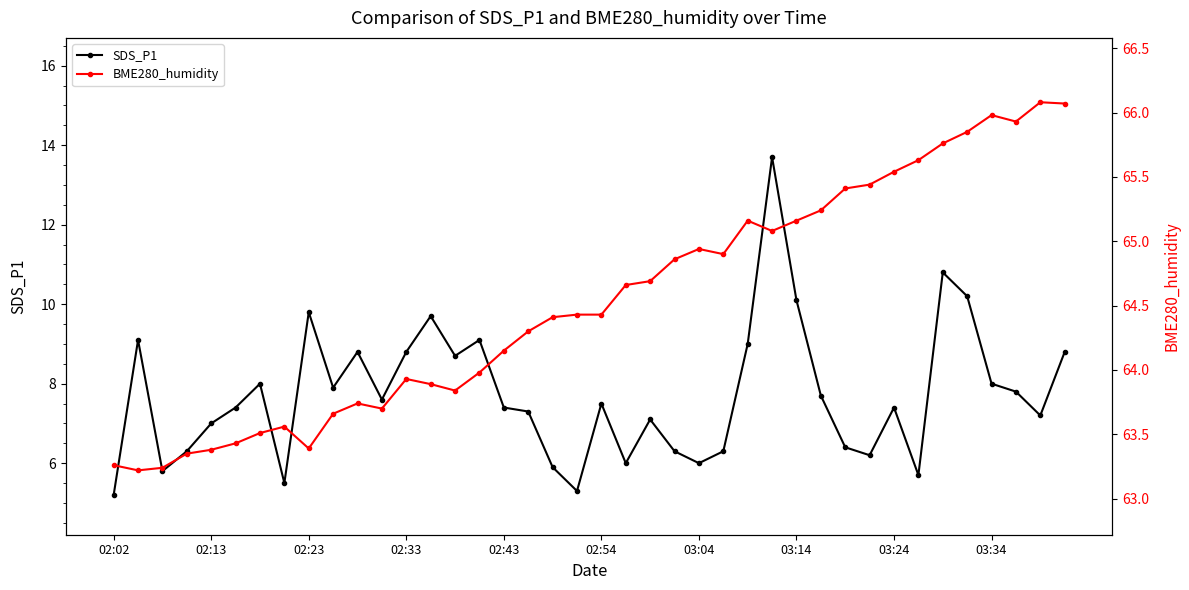

Is it true that SDS_P1 equals 6.3 at 25?

True